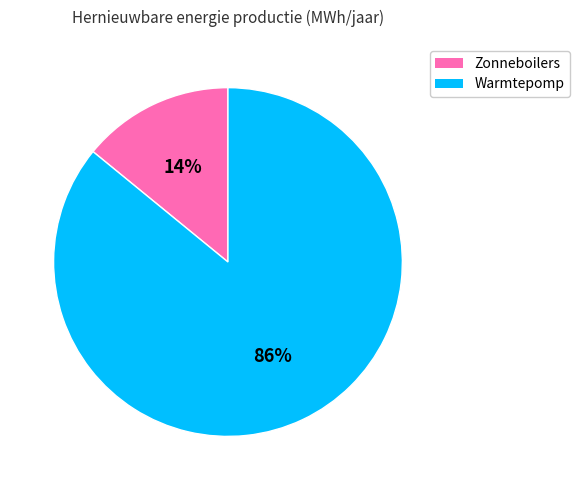

To the nearest percent, what is the difference between the largest and smallest slice percentages?

72%